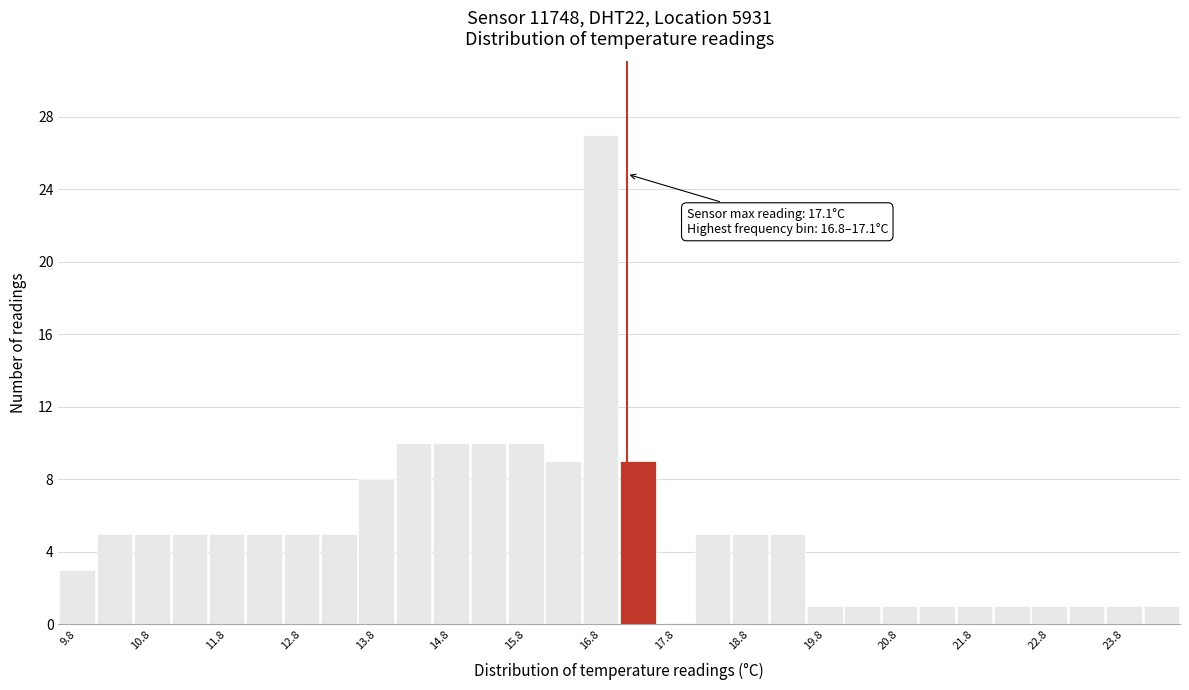

Over which range of the x-axis is the bar tallest?

16.5 to 17.0